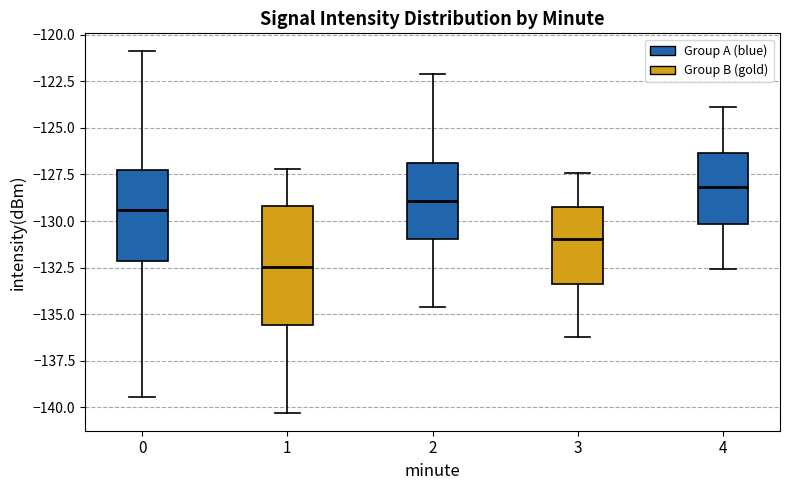

Reading left to right, read every box against the y-axis: the position of its median line, the range the box covers, and the ends of its whiskers. The values are not printed on the chart, so give them approximately, as read against the axis.

0: median -129.5, box -132.0 to -127.5, whiskers -139.5 to -121.0
1: median -132.5, box -135.5 to -129.0, whiskers -140.5 to -127.0
2: median -129.0, box -131.0 to -127.0, whiskers -134.5 to -122.0
3: median -131.0, box -133.5 to -129.0, whiskers -136.0 to -127.5
4: median -128.0, box -130.0 to -126.5, whiskers -132.5 to -124.0